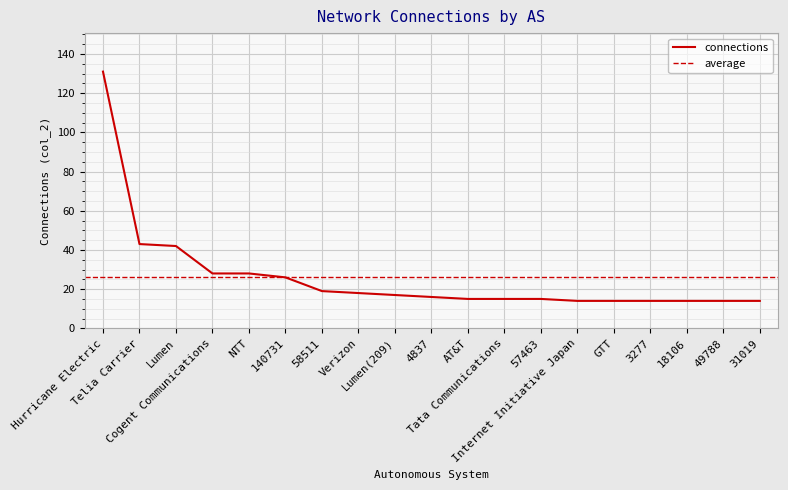

The value of Hurricane Electric at Hurricane Electric is 131. True or false?

True